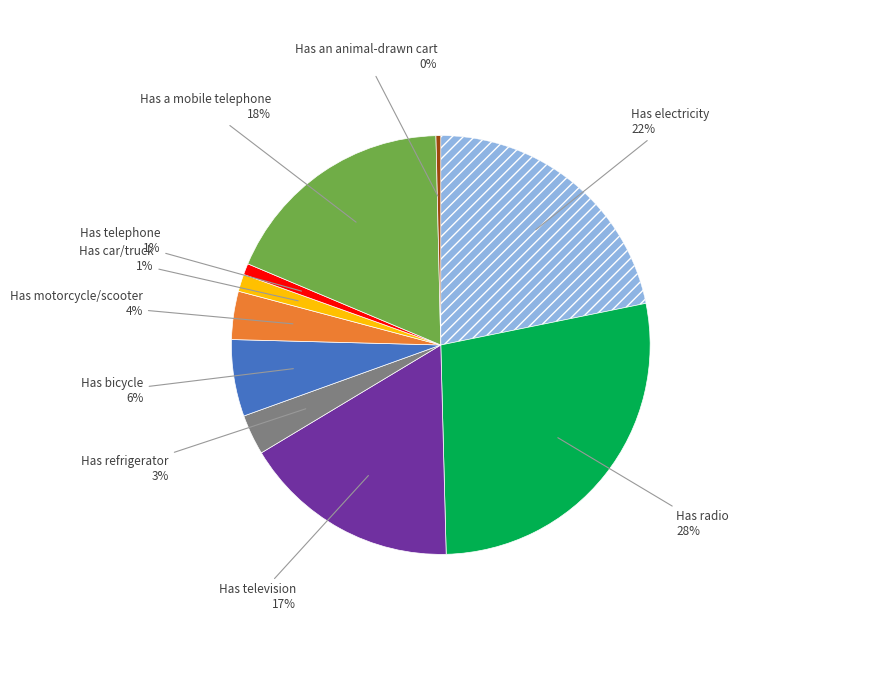

To the nearest percent, what is the average slice percentage?

10%